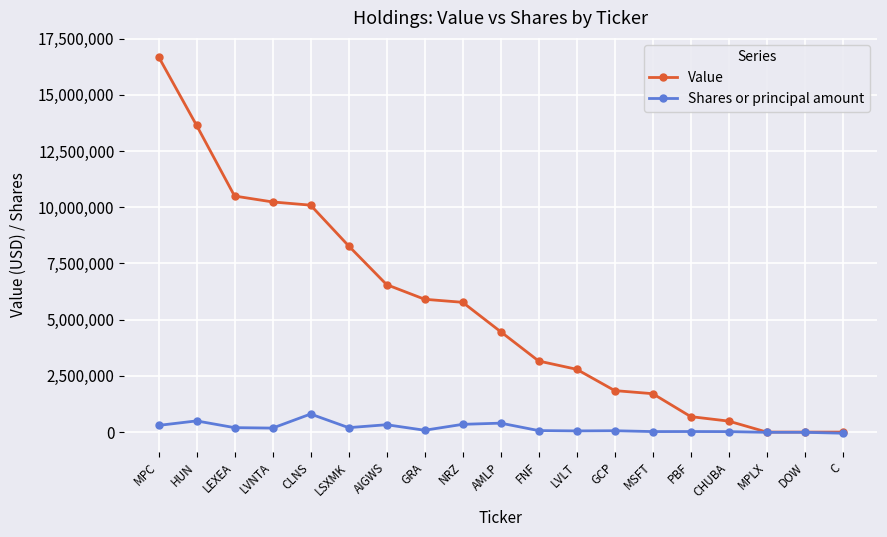

What is the label of the 2nd point from the left?

HUN